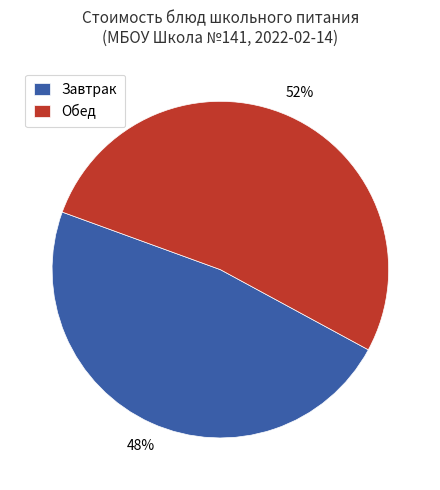

Which category has the biggest portion of the pie?

Обед